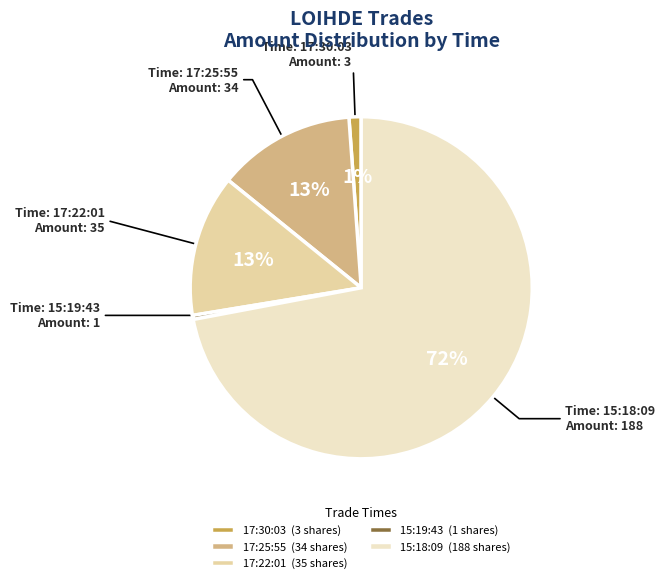

To the nearest percent, what is the average slice percentage?

20%